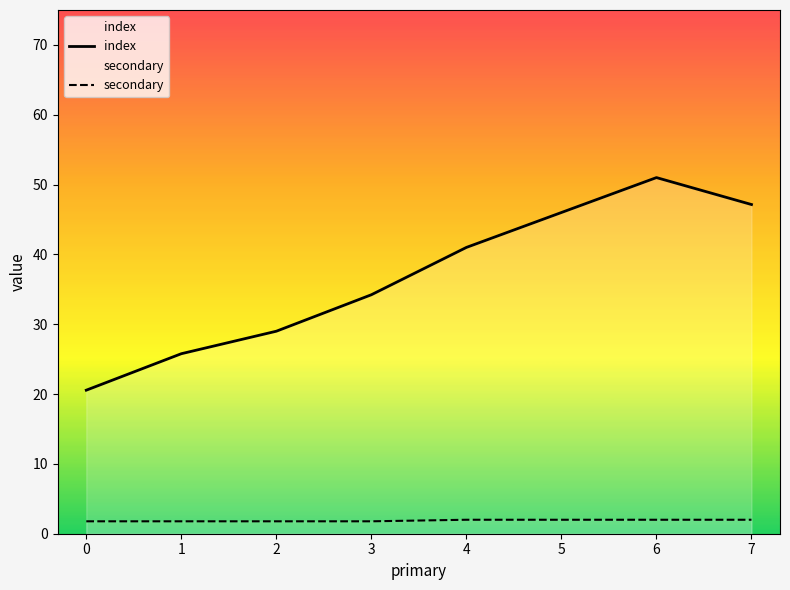

What is the greatest value displayed?

51.0